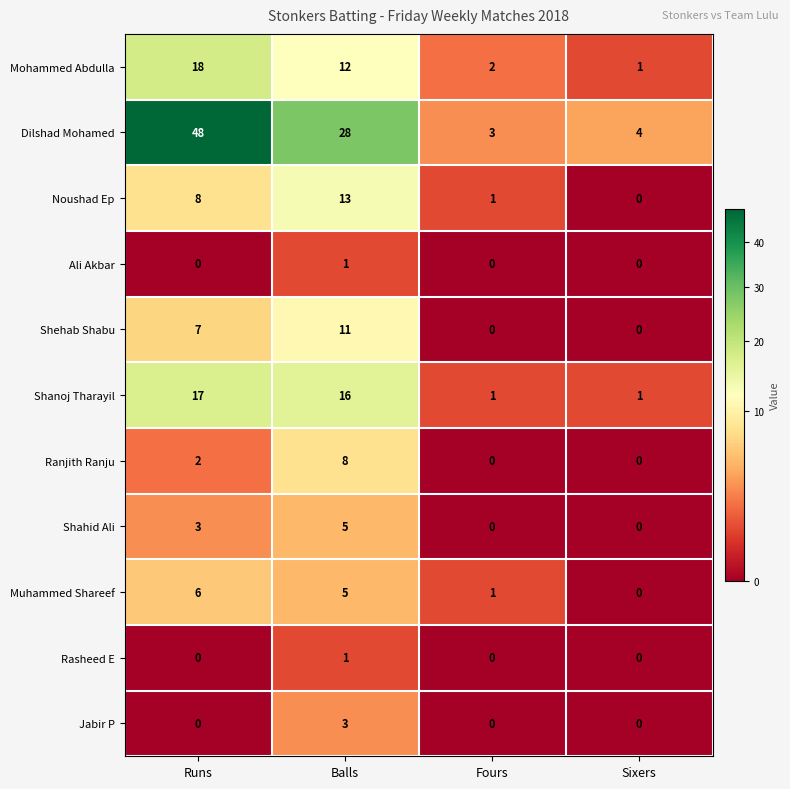

List the labels in order of Muhammed Shareef value, smallest first.

Sixers, Fours, Balls, Runs